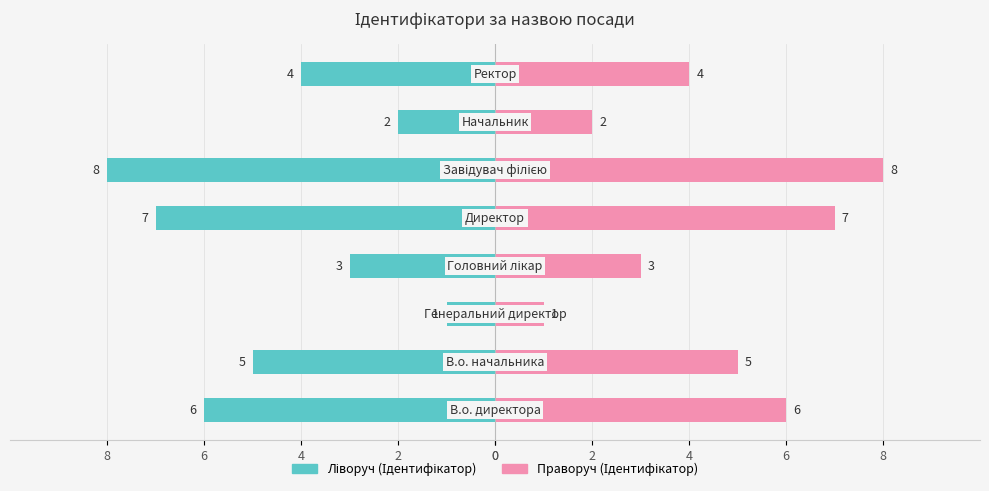

Count the number of categories in the chart.

8